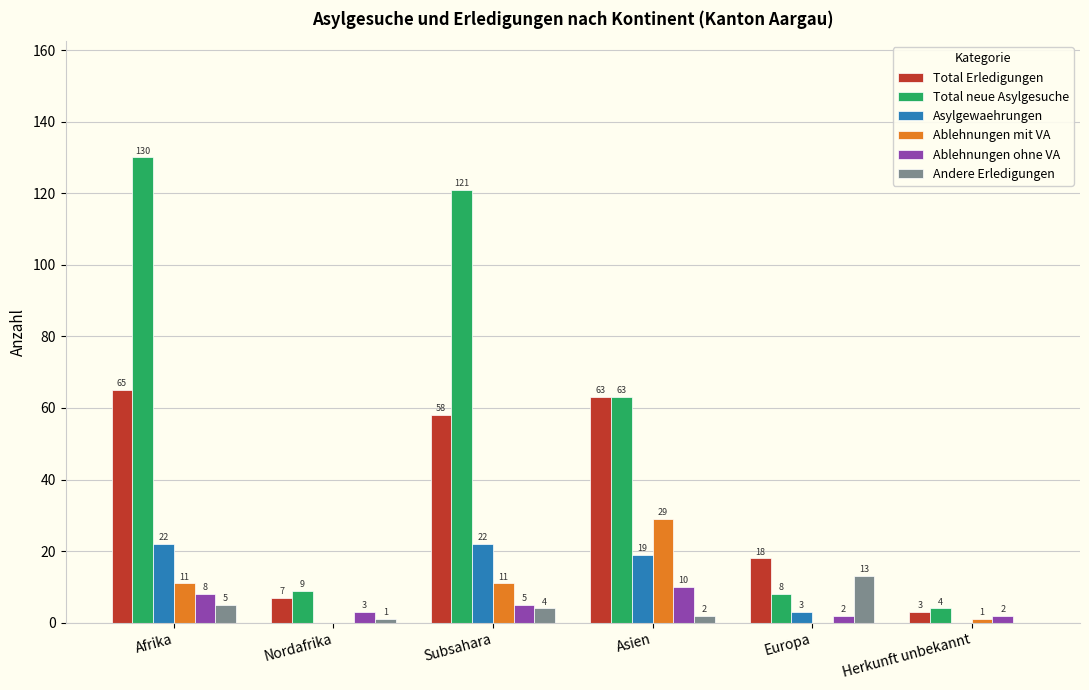

Are the bars horizontal?

No